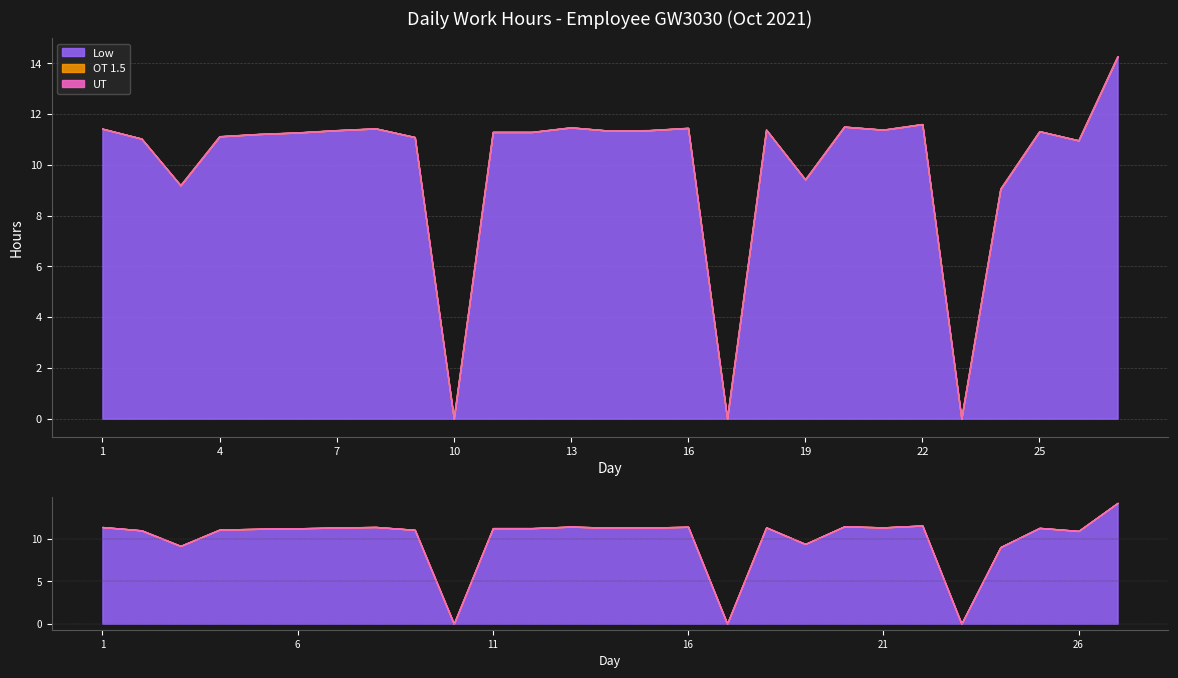

Rank the series by their maximum value, from lowest to highest.

OT 1.5, UT, Low